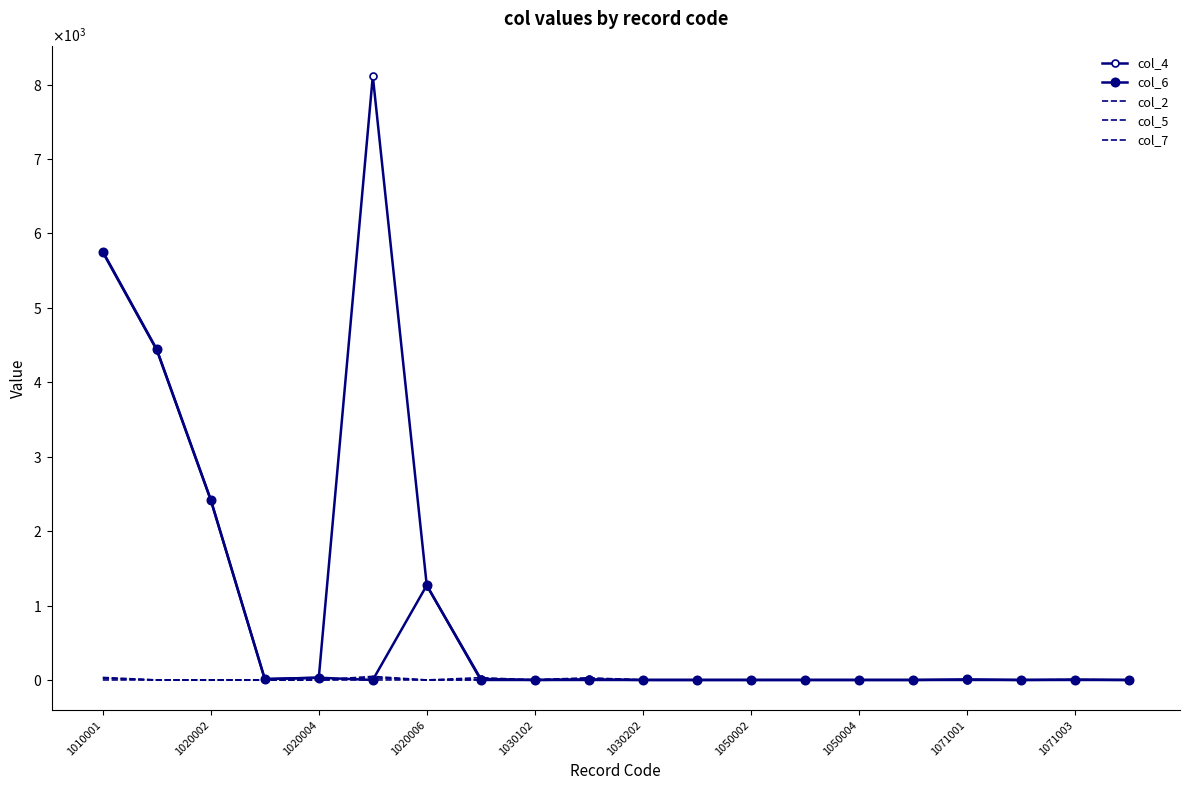

What is the difference between the highest and lowest values at 1071003?

5